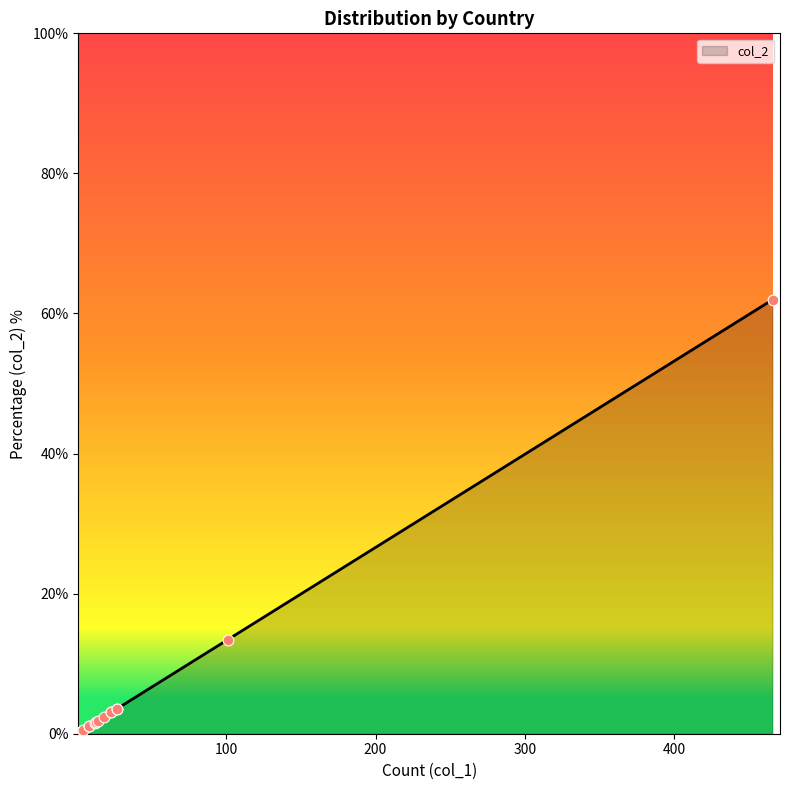

What is the change in value from Moldova to China?

-9.8